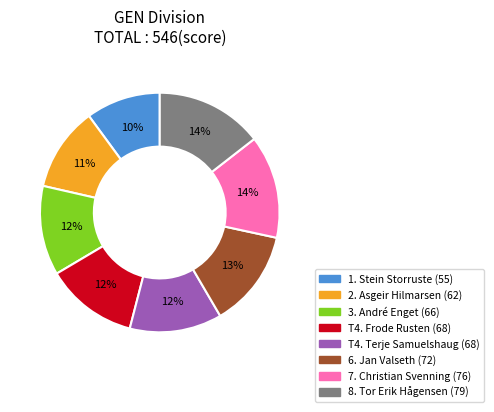

Is there any slice that represents more than half of the pie?

No